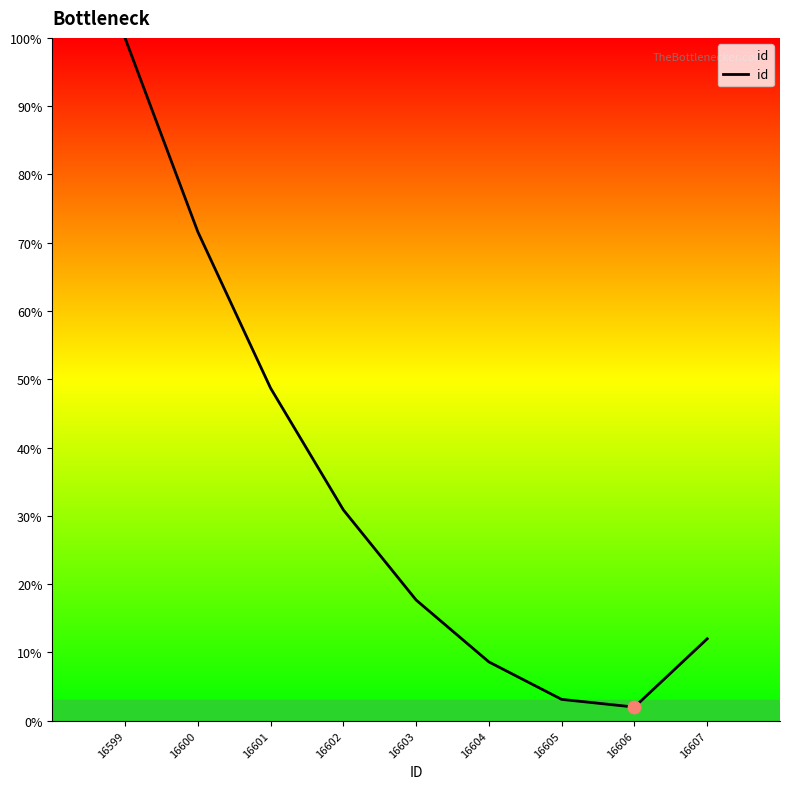

Which has a higher value, 16606 or 16599?

16599